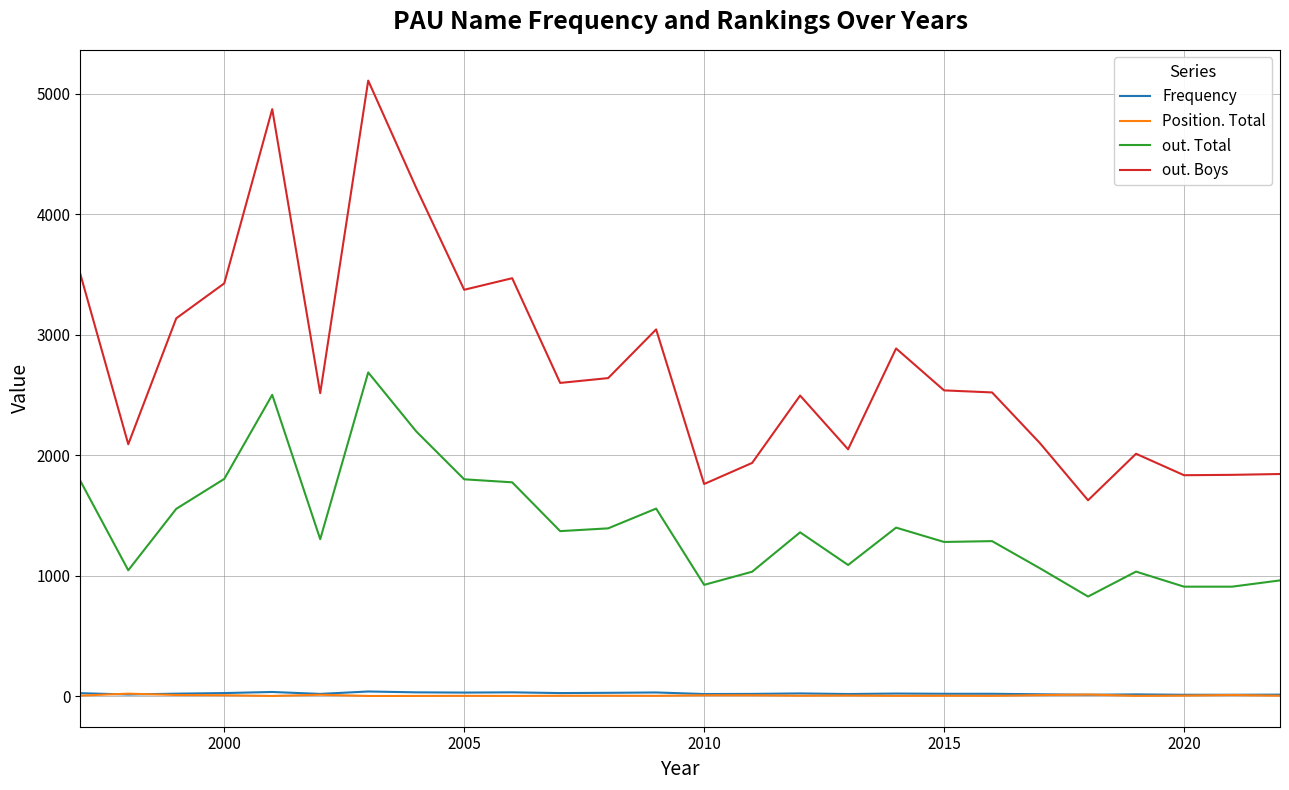

Which series has the largest total across all categories?

out. Boys